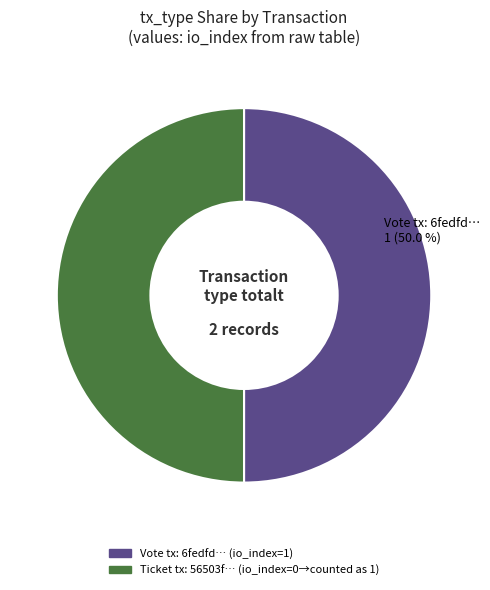

To the nearest percent, what is the difference between the largest and smallest slice percentages?

0%